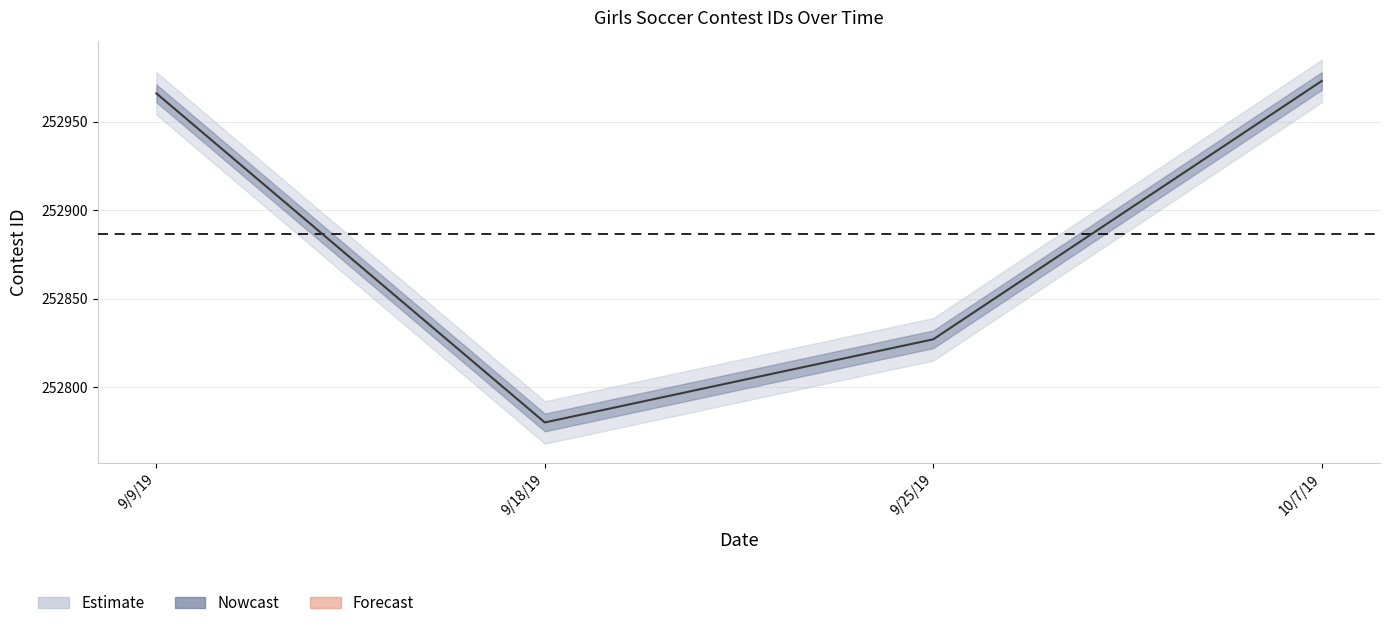

What is the label of the 4th point from the left?

10/7/19